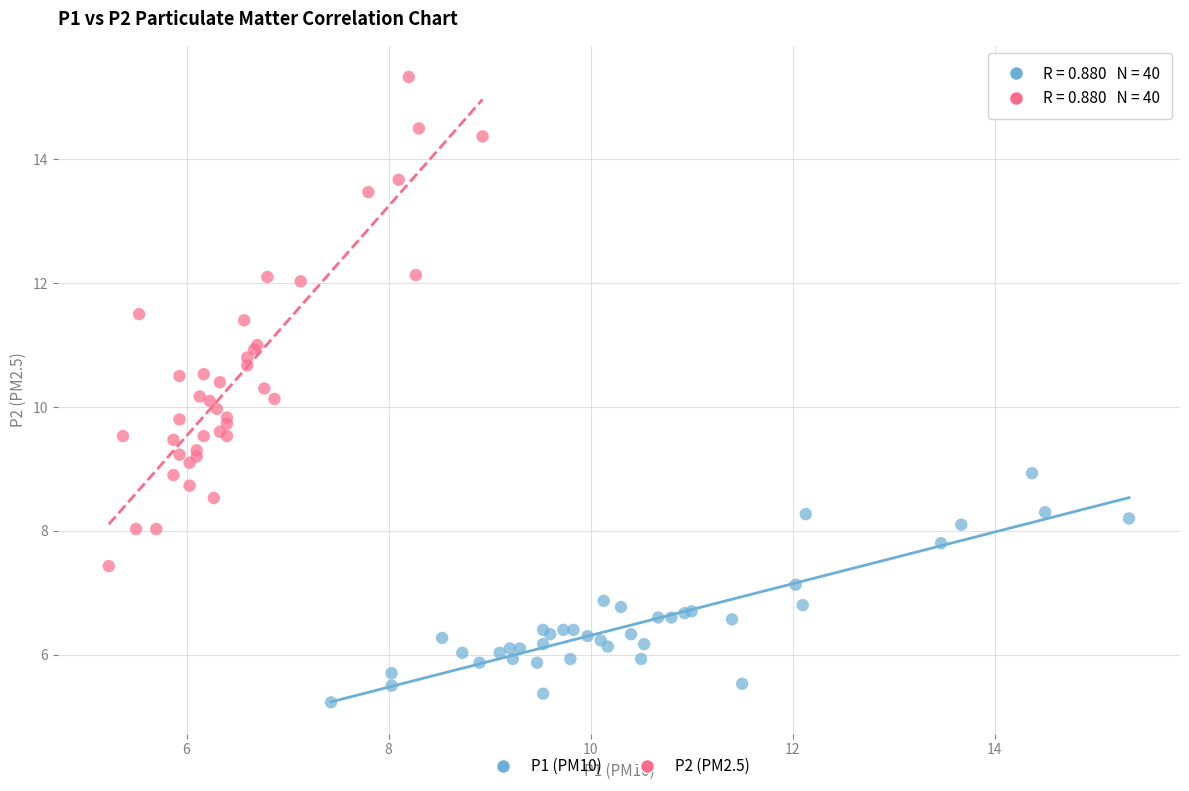

Which series contains the highest Y value?

P2 (PM2.5)